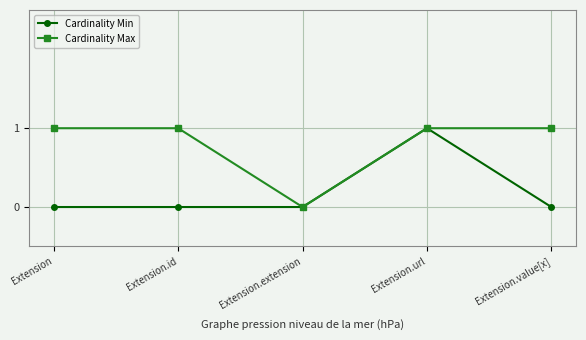

At Extension, list the series in order from smallest to largest.

Cardinality Min, Cardinality Max